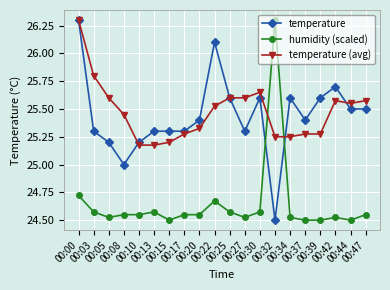

True or false: temperature and humidity (scaled) intersect in this chart.

True